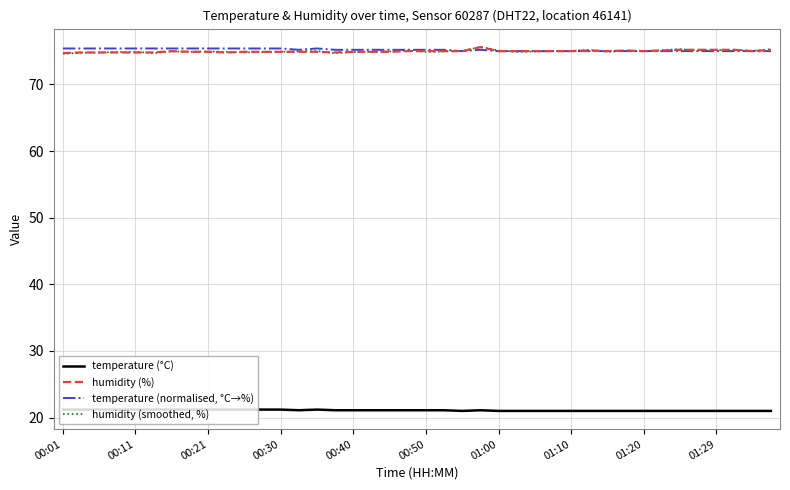

Which series has the largest range (max minus min)?

humidity (smoothed, %)